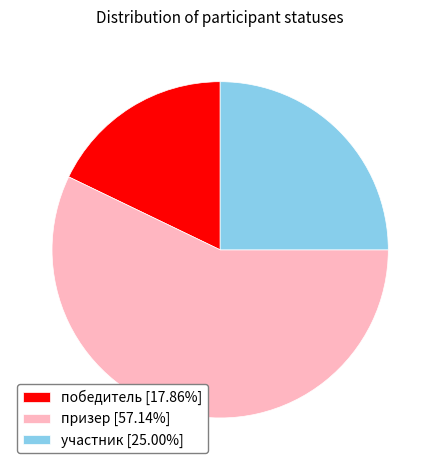

Which slice is the smallest?

победитель